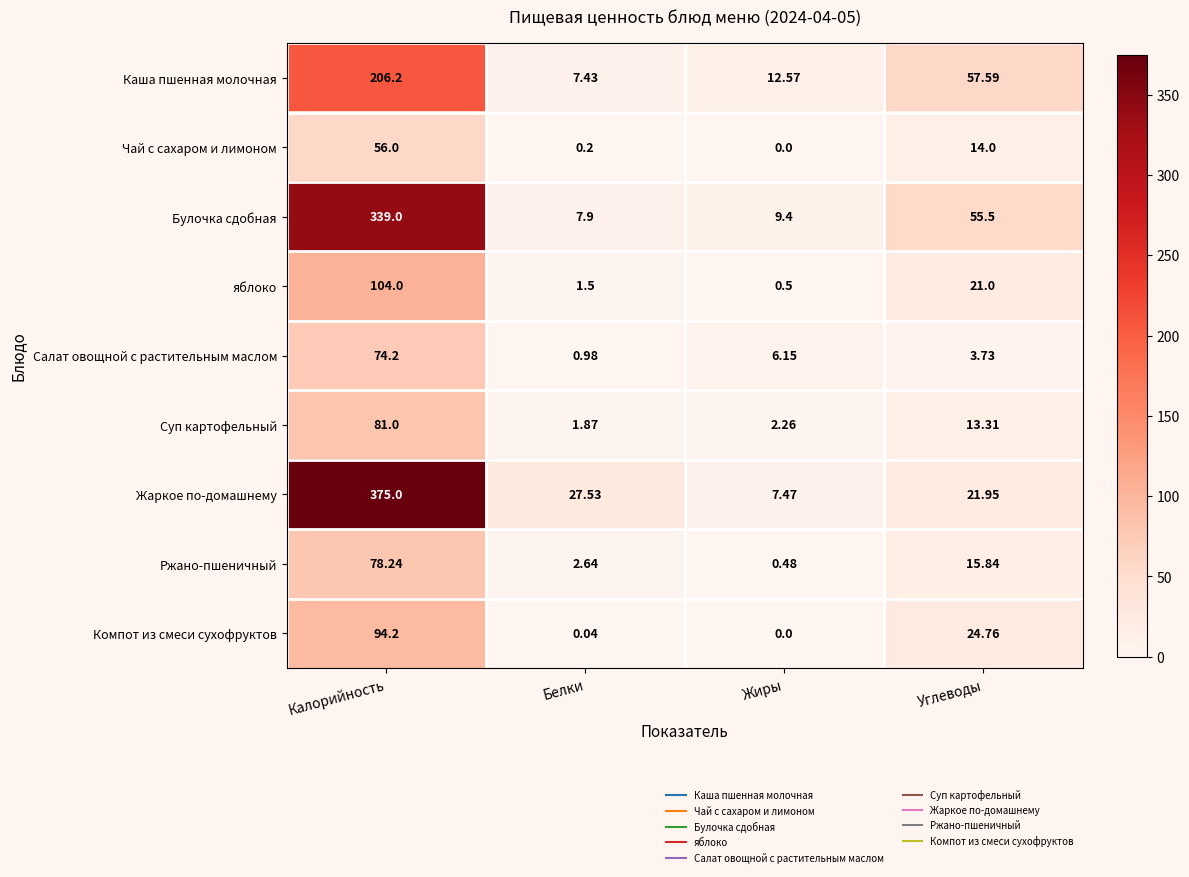

Rank the series by their maximum value, from highest to lowest.

Жаркое по-домашнему, Булочка сдобная, Каша пшенная молочная, яблоко, Компот из смеси сухофруктов, Суп картофельный, Ржано-пшеничный, Салат овощной с растительным маслом, Чай с сахаром и лимоном